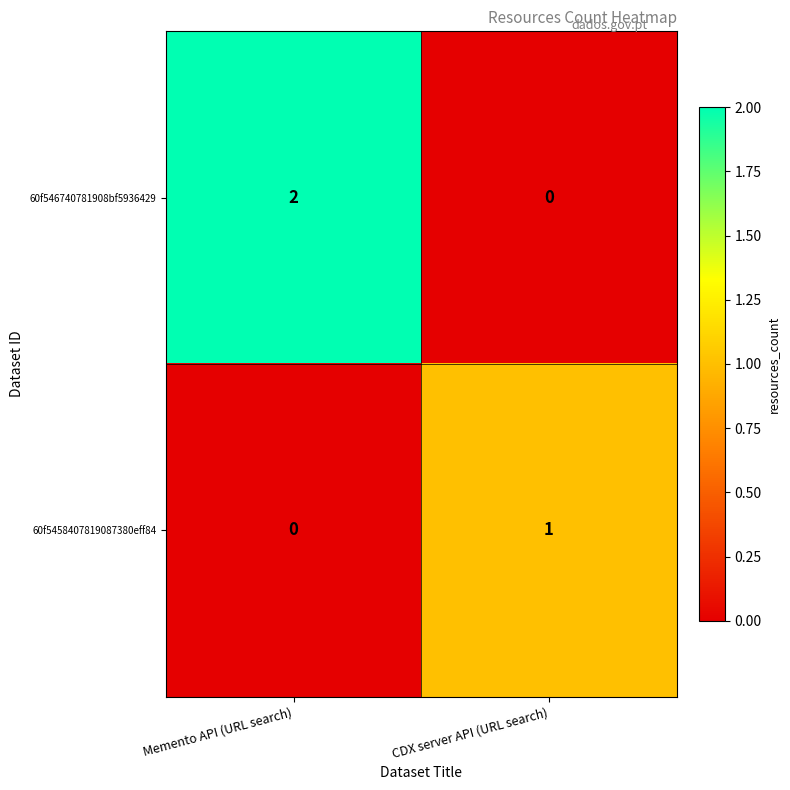

Reading left to right, extract all data points from this chart.

60f546740781908bf5936429: Memento API (URL search)=2	CDX server API (URL search)=0
60f5458407819087380eff84: Memento API (URL search)=0	CDX server API (URL search)=1